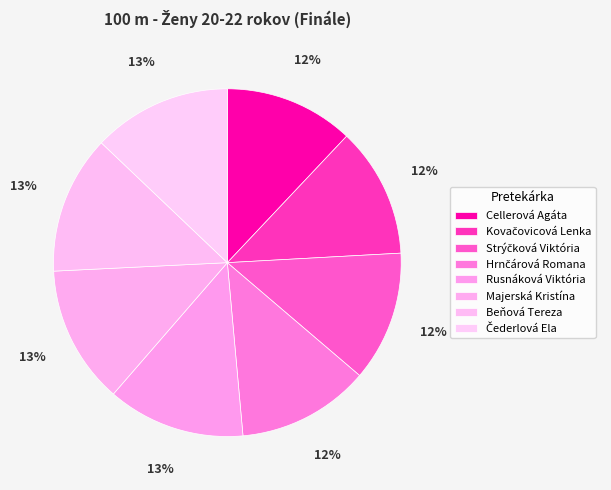

How many slices are in this pie chart?

8